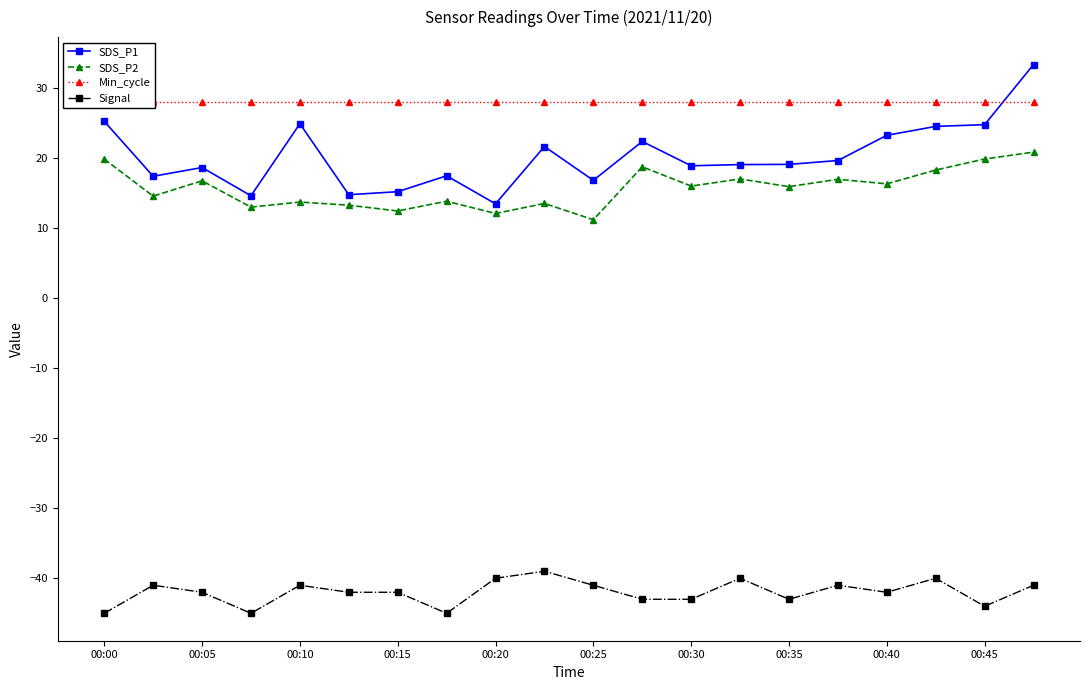

What is the average value of the Signal series?

-42.0